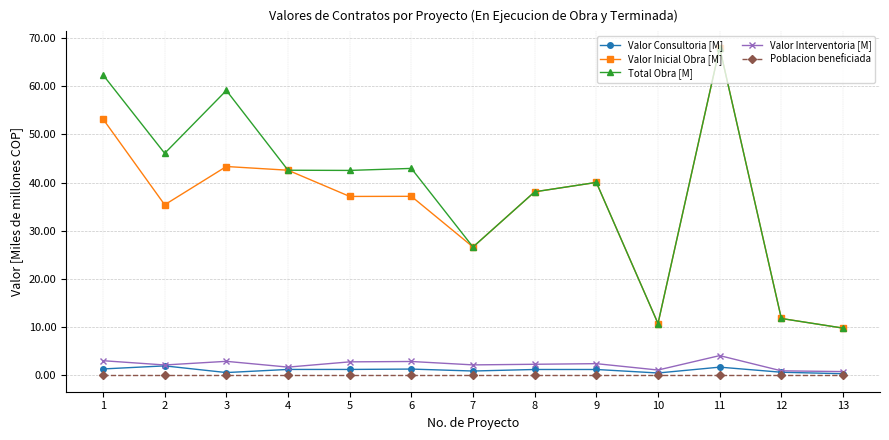

Which category has the highest value across all series?

11